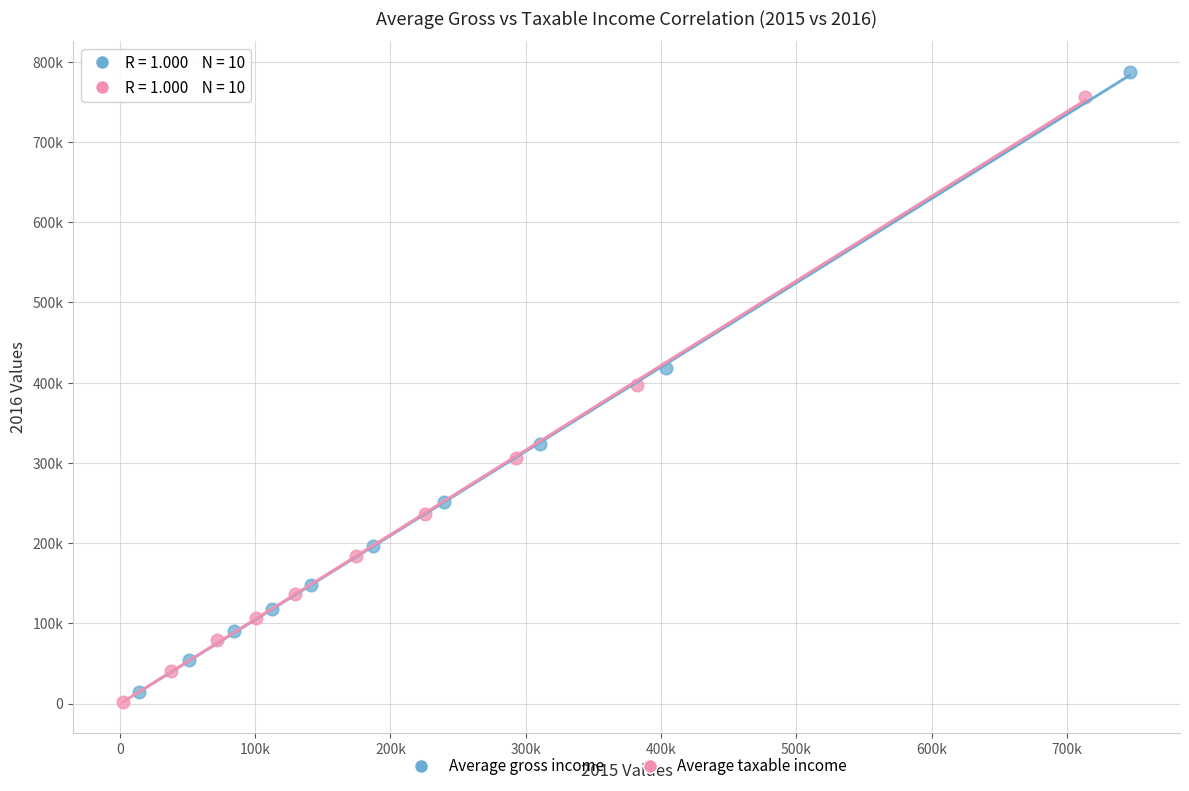

Which series contains the highest Y value?

Average gross income